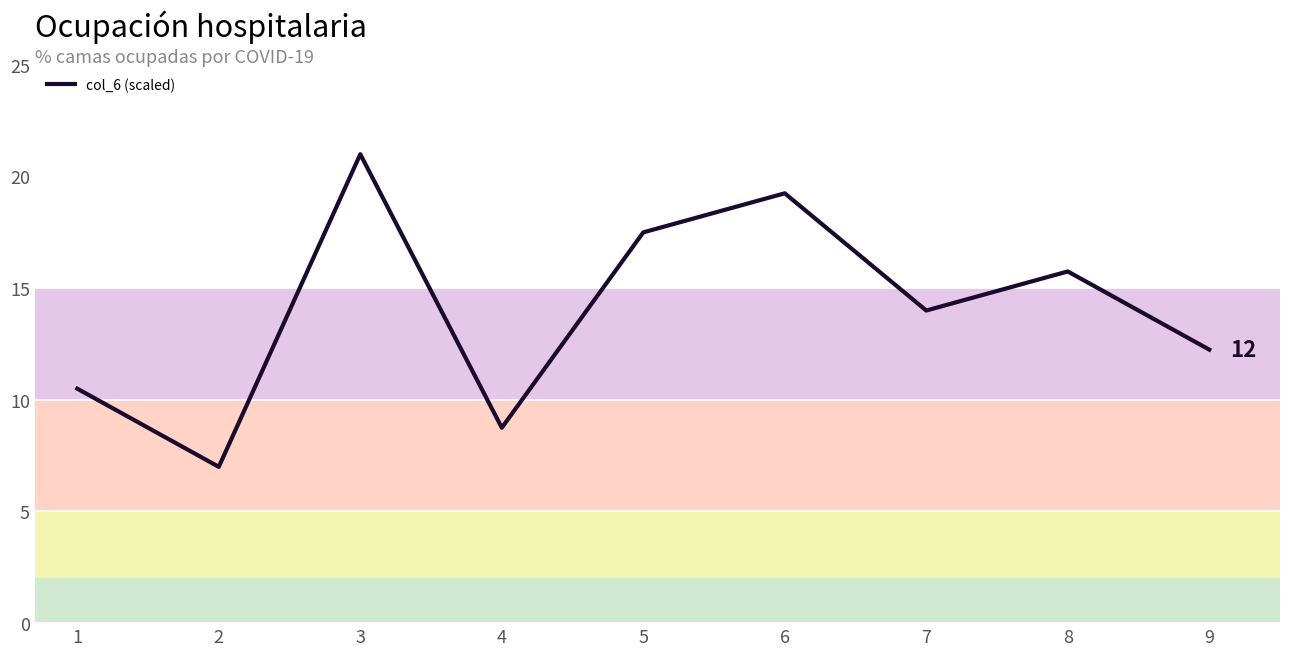

What is the difference between the maximum and minimum values?

14.0